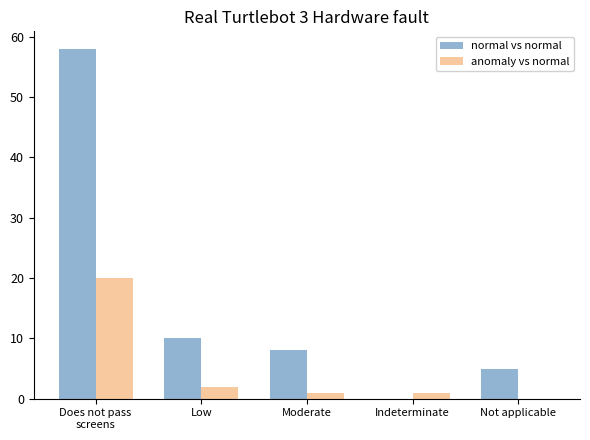

How many distinct data groups are displayed?

2